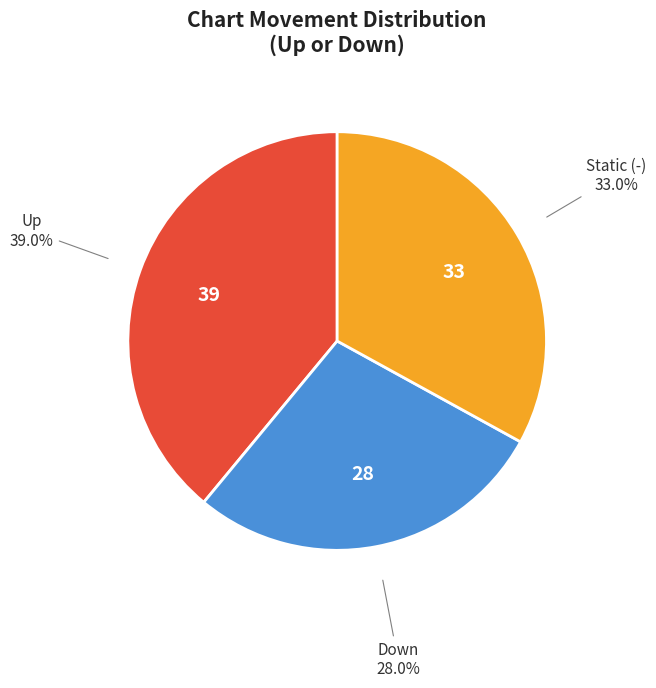

Does any single category account for the majority?

No